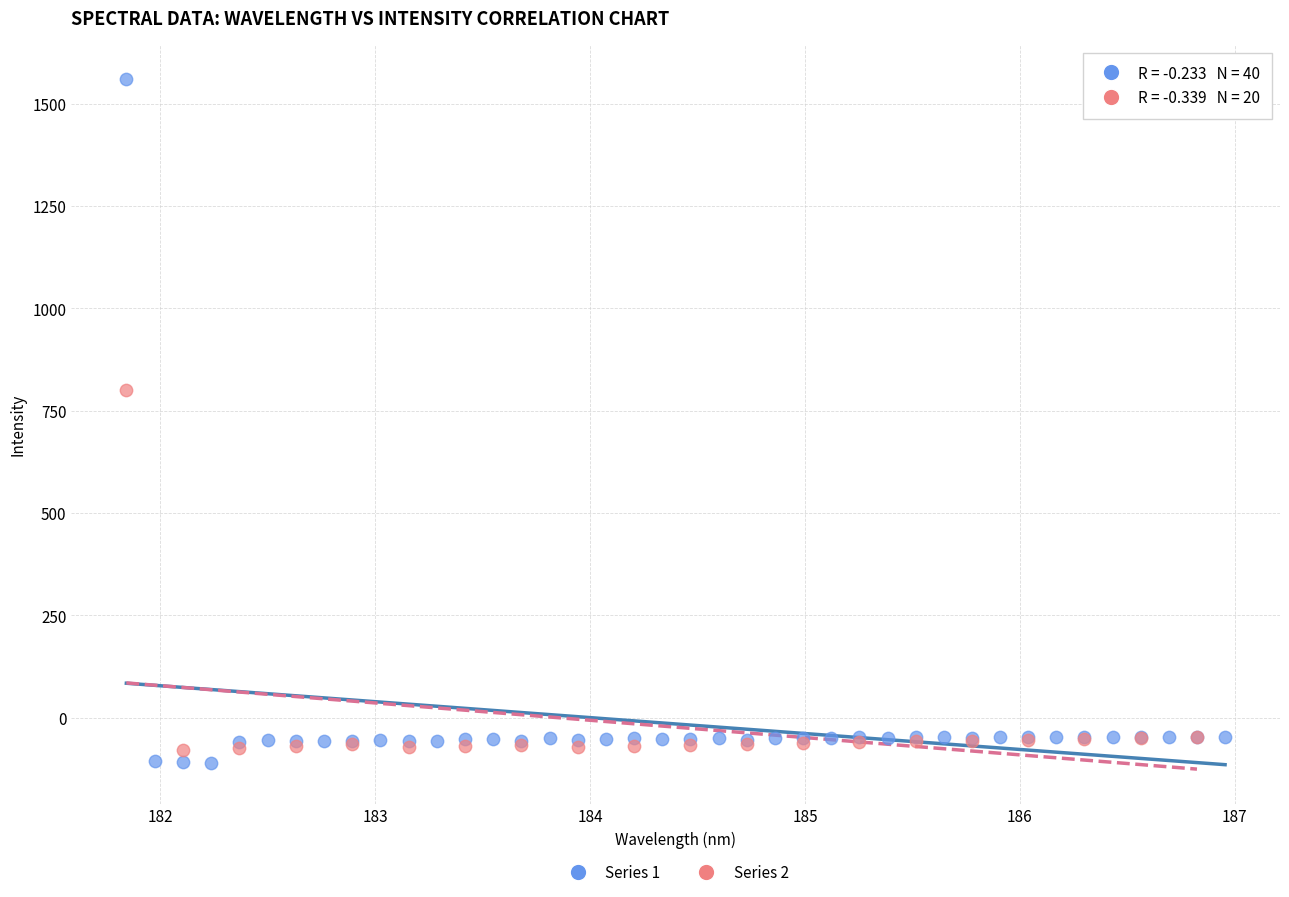

Which series contains the highest Y value?

Series 1